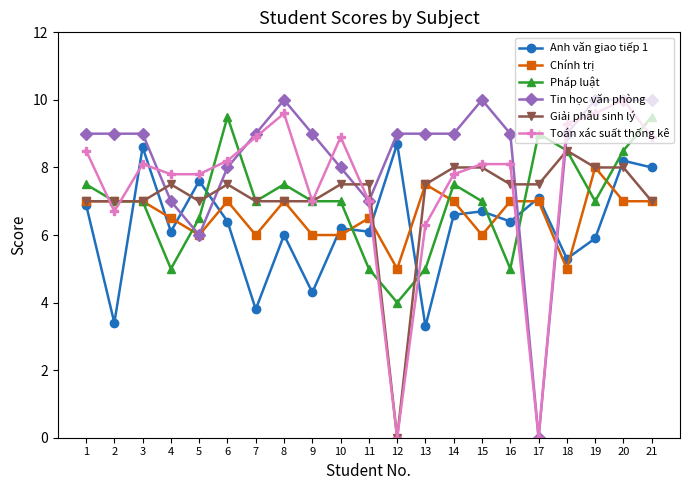

What is the difference between the highest and lowest values at 18?

4.3